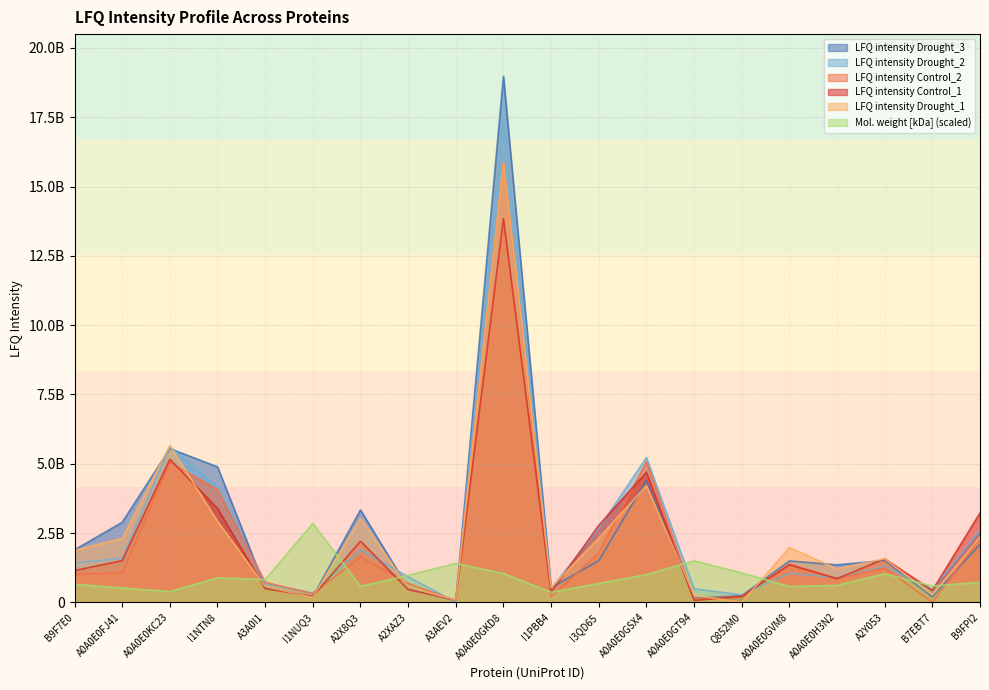

What is the label of the 5th point from the left?

A3A0I1